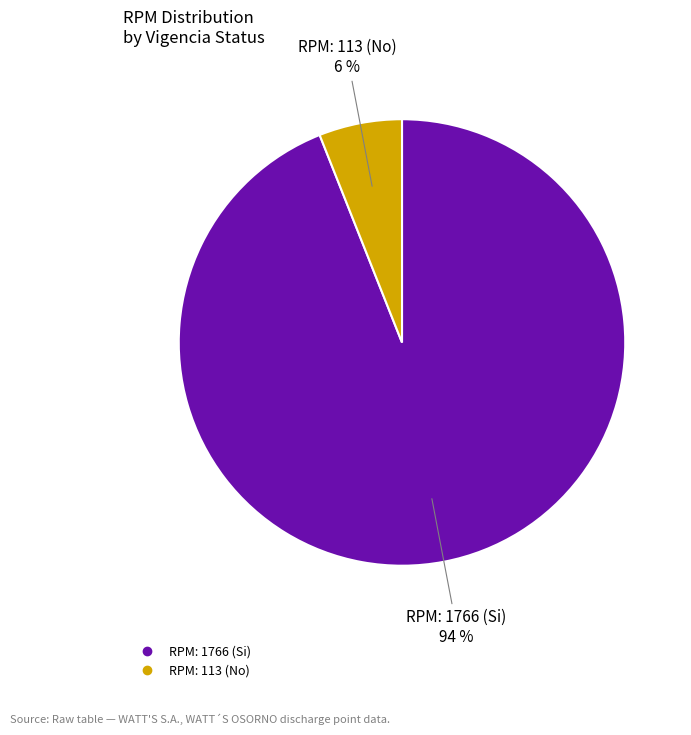

Combined, do RPM: 1766 (Si) and RPM: 113 (No) account for over 50%?

Yes